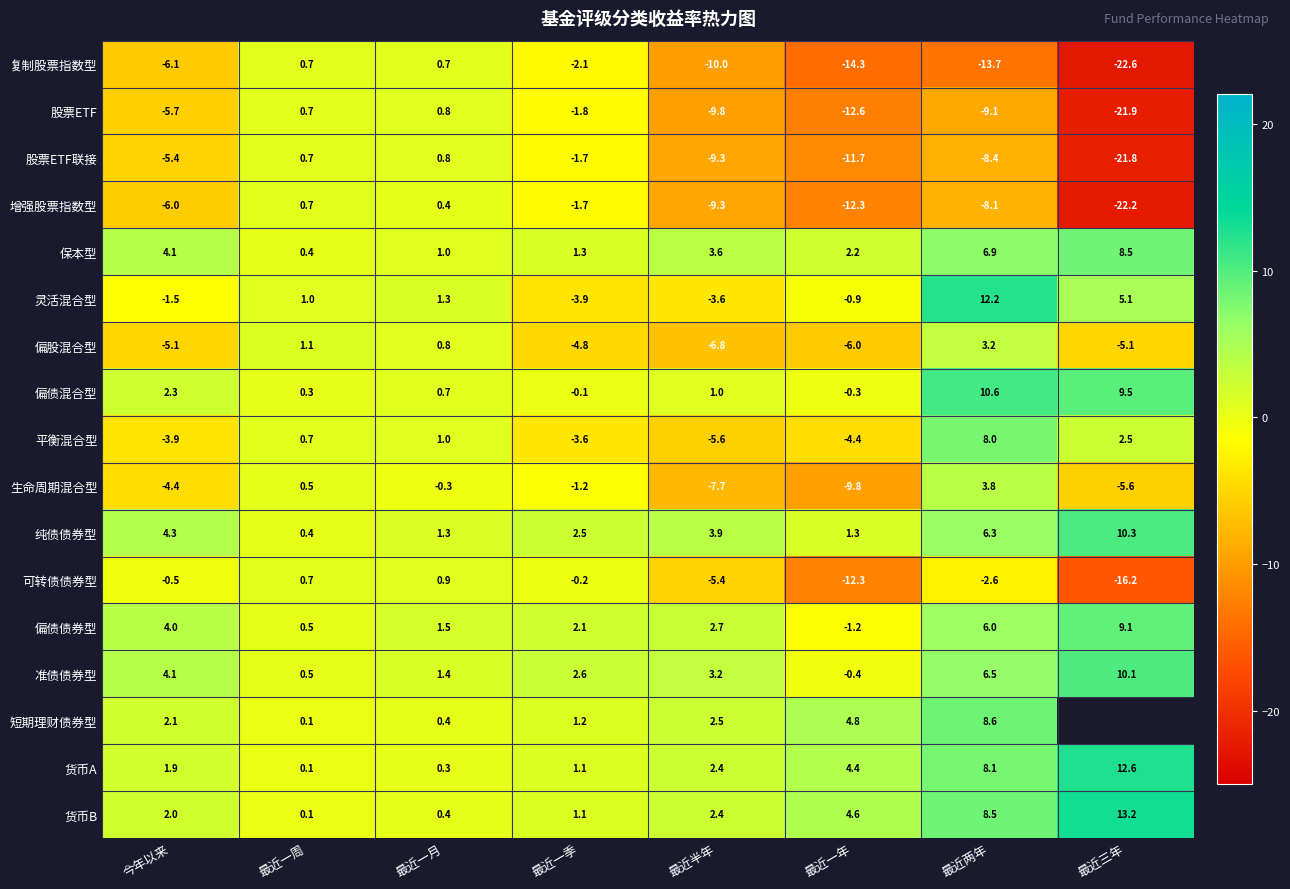

What is the minimum value shown in the chart?

-22.6